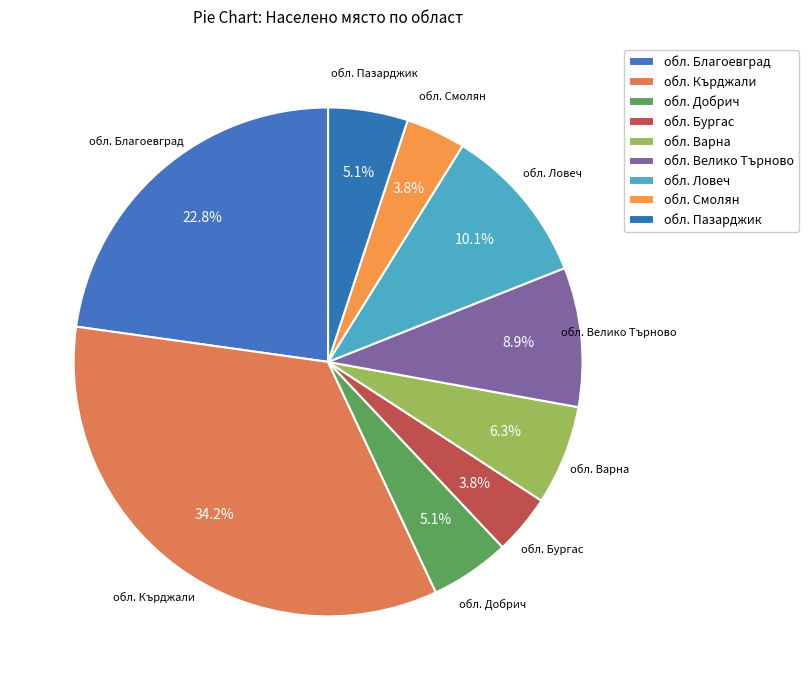

How many segments does this pie chart have?

9